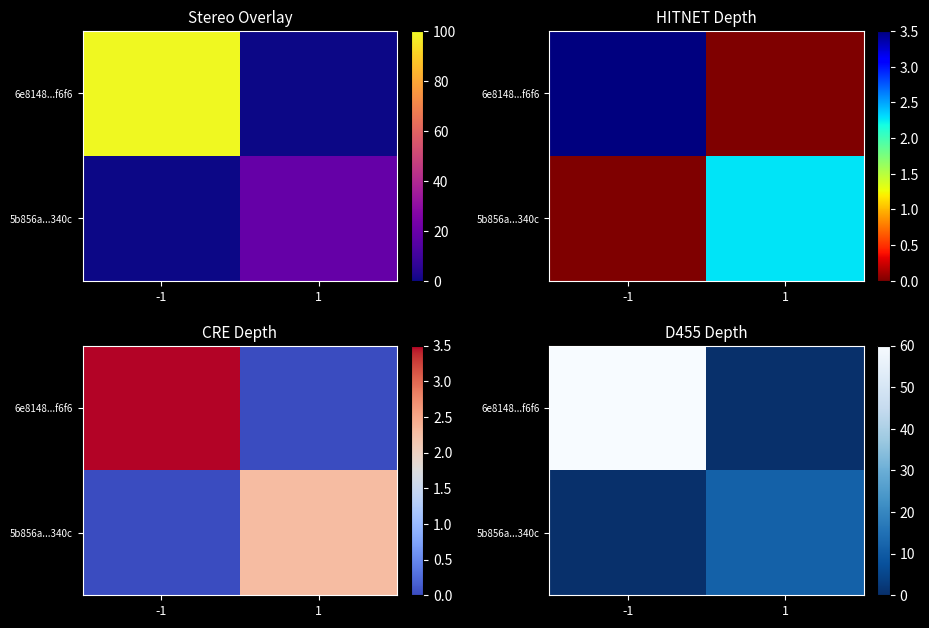

Read the 6e8148...f6f6 value at -1.

60.0